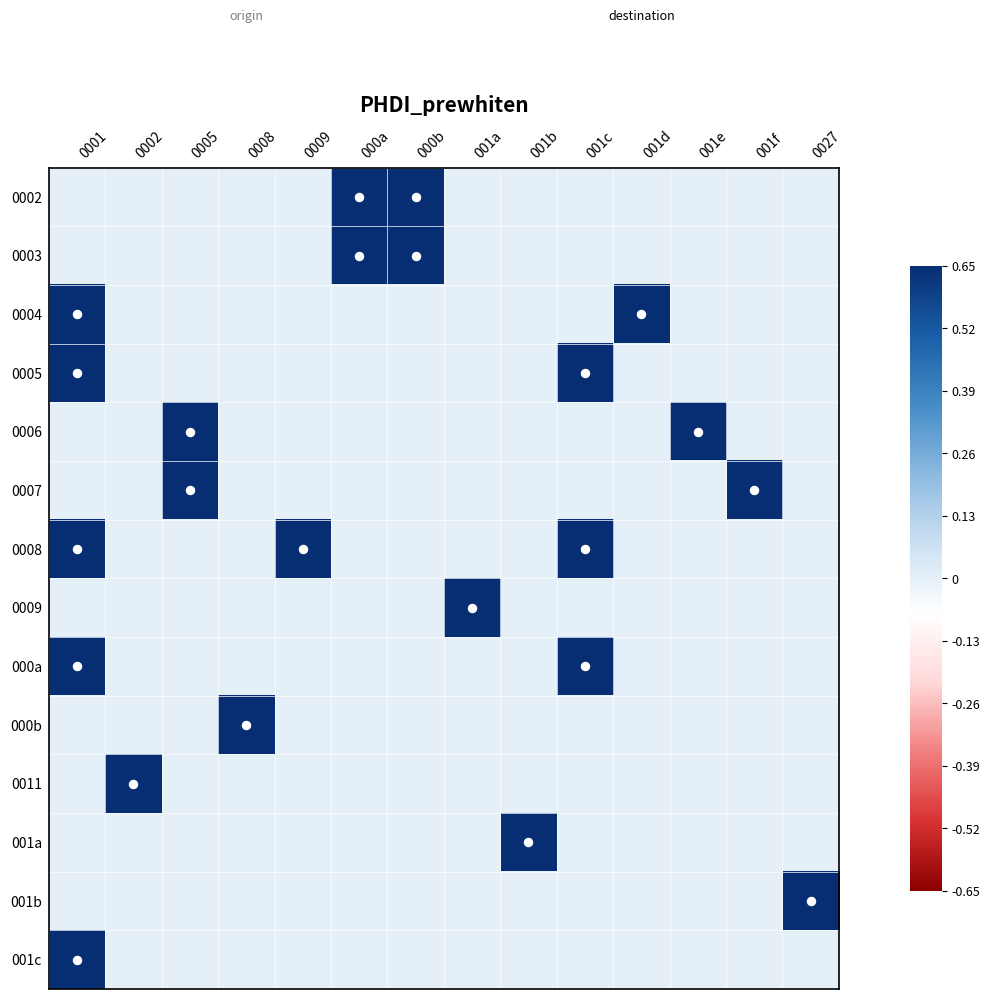

What is the maximum value shown in the chart?

0.7